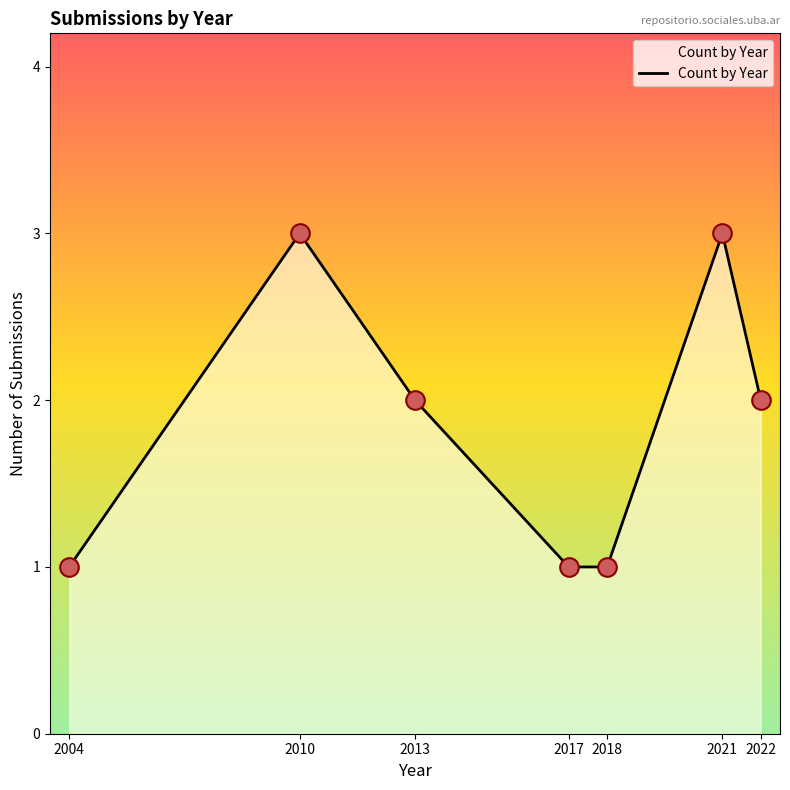

What is the ratio of the value at 2013 to the value at 2018?

2.0